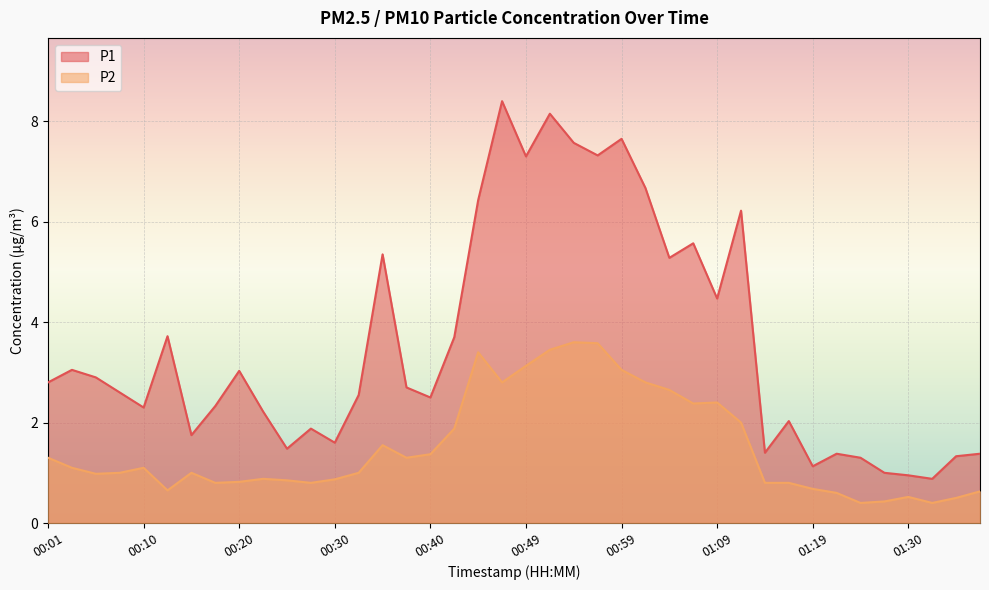

True or false: P2 and P1 intersect in this chart.

False